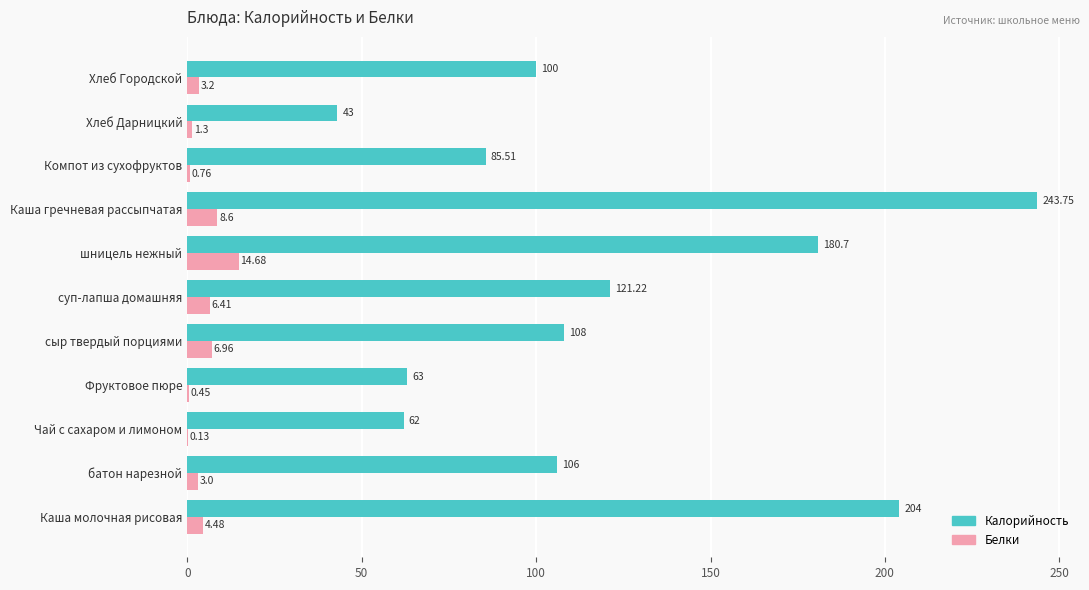

At which category does the chart reach its peak across all series?

Каша гречневая рассыпчатая